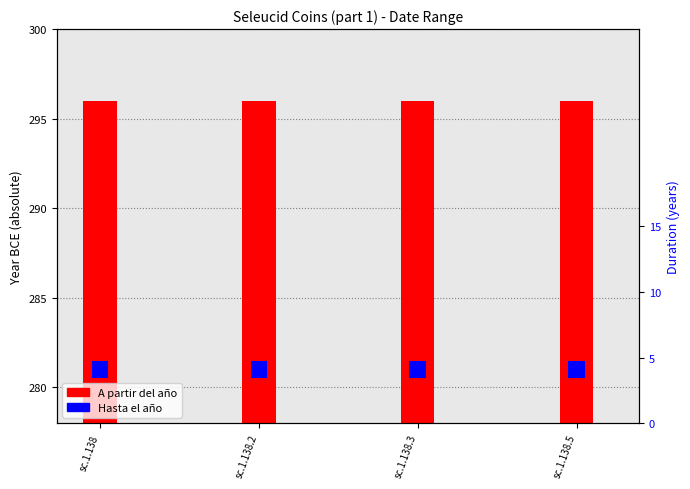

True or false: Hasta el año has a value of 0 at sc.1.138.

False